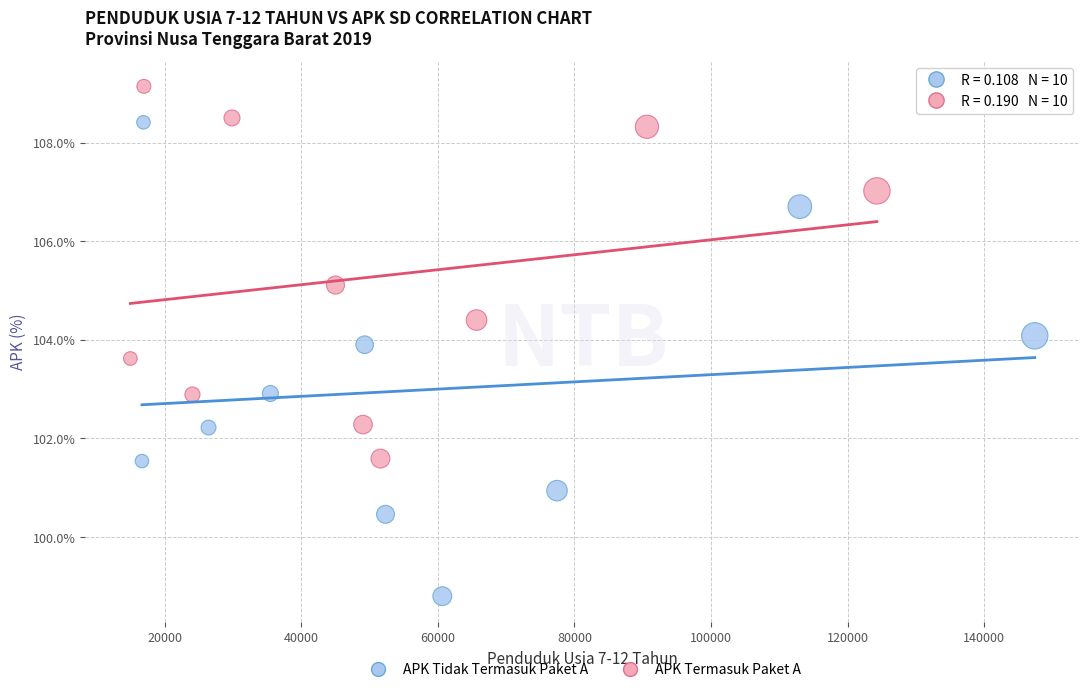

Which series has the widest spread of Y values?

APK Tidak Termasuk Paket A